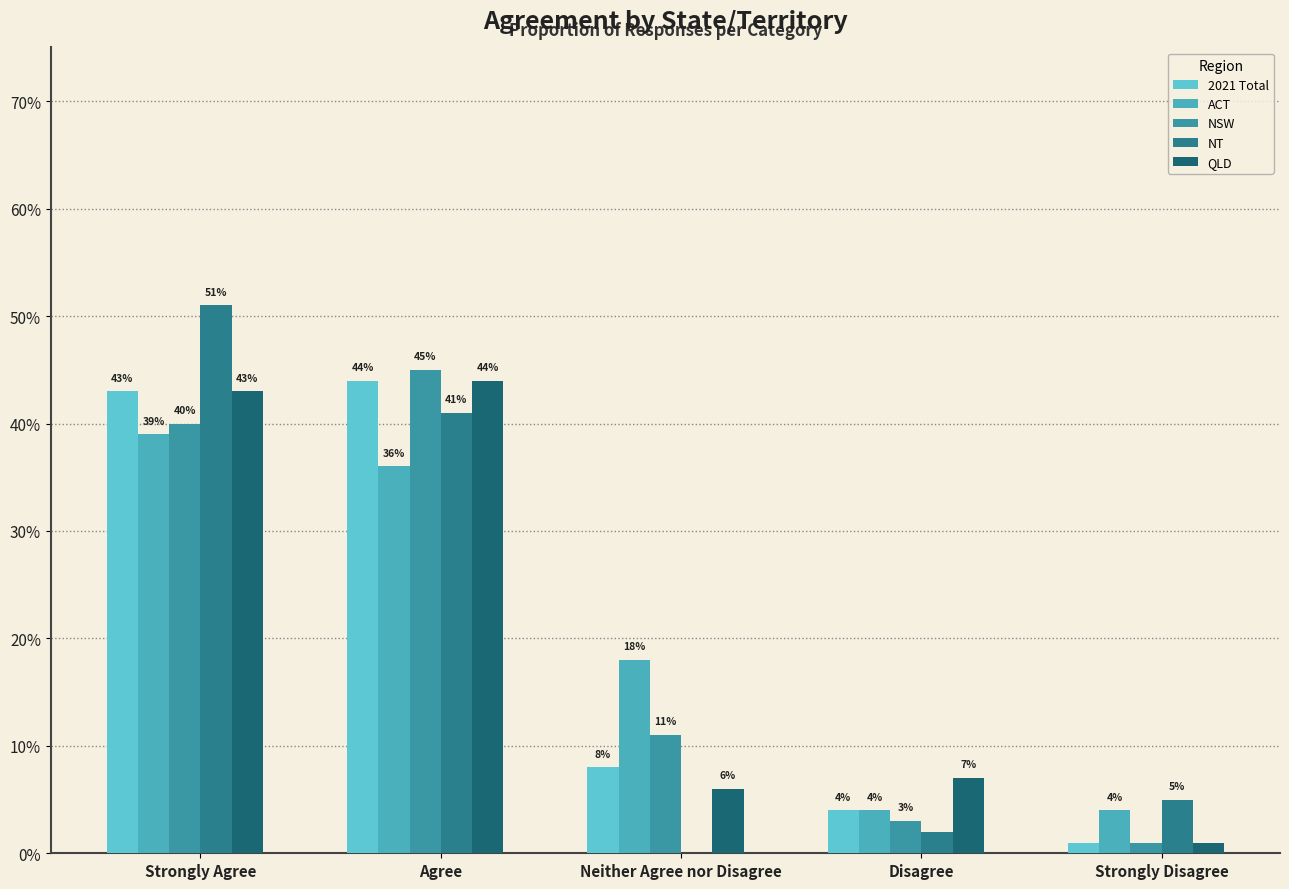

At which label is NT closest to 0?

Neither Agree nor Disagree